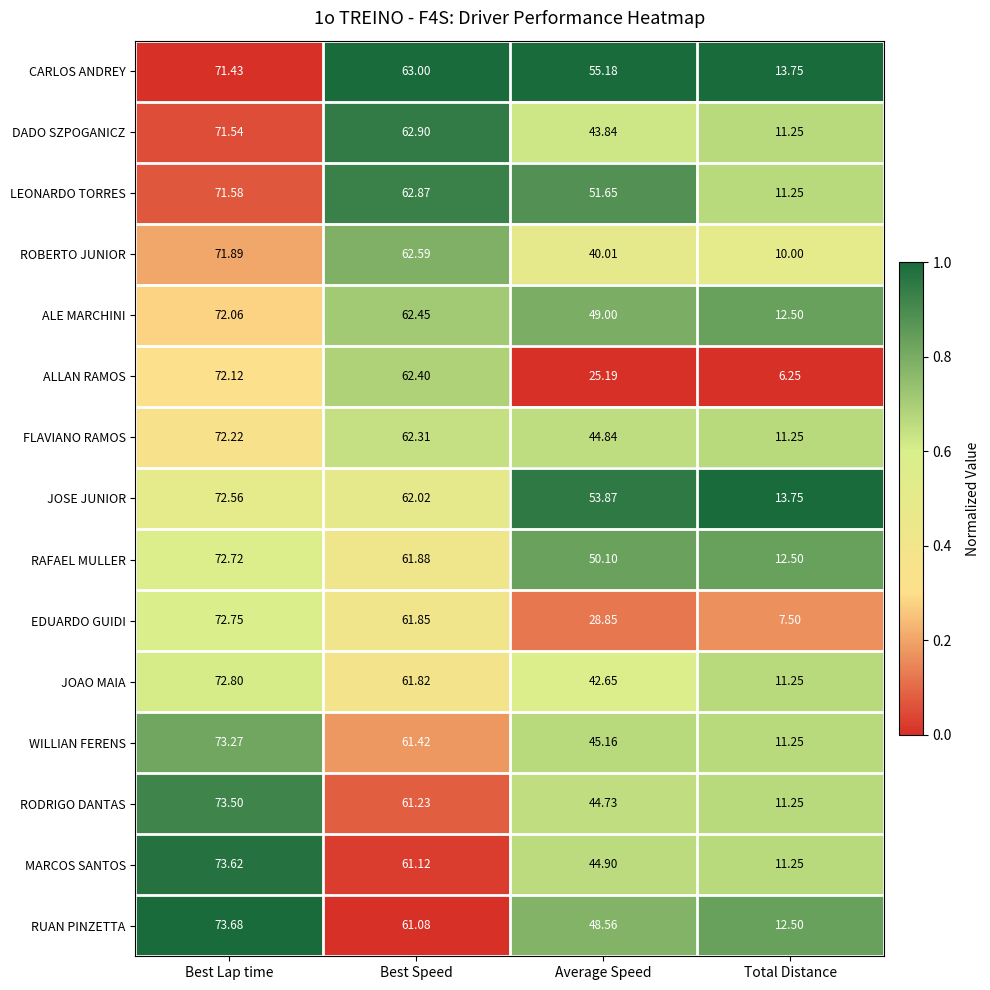

Rank the series by their maximum value, from lowest to highest.

CARLOS ANDREY, DADO SZPOGANICZ, LEONARDO TORRES, ROBERTO JUNIOR, ALE MARCHINI, ALLAN RAMOS, FLAVIANO RAMOS, JOSE JUNIOR, RAFAEL MULLER, EDUARDO GUIDI, JOAO MAIA, WILLIAN FERENS, RODRIGO DANTAS, MARCOS SANTOS, RUAN PINZETTA